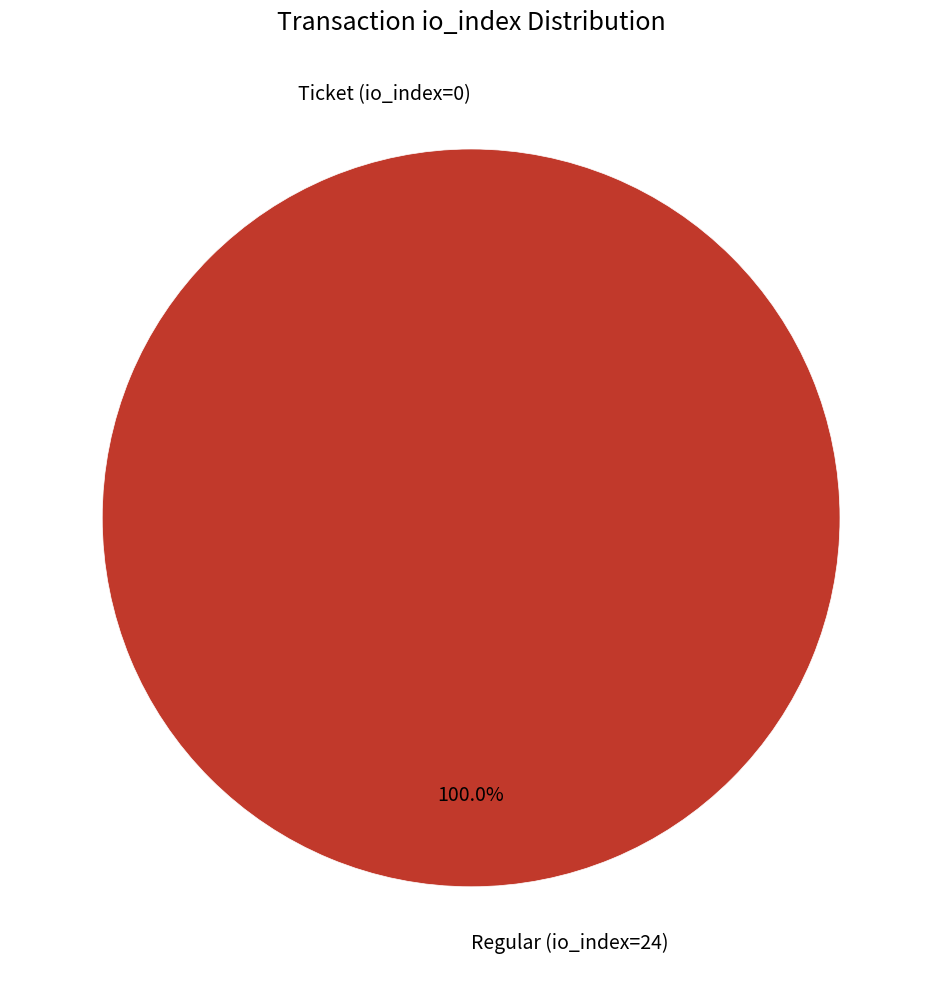

How many slices are in this pie chart?

2